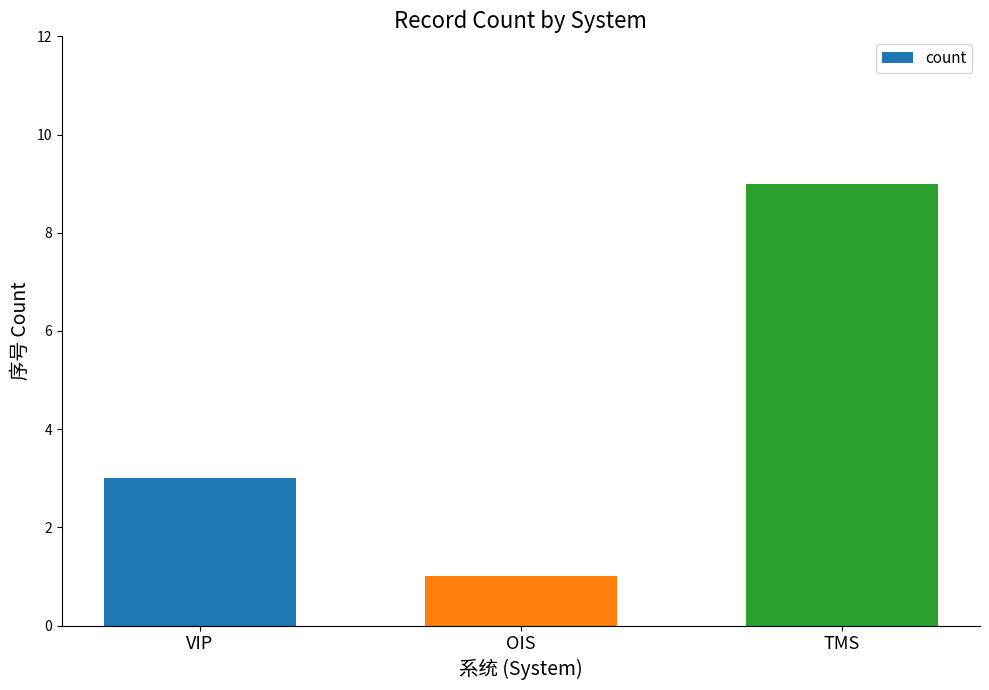

Rank the categories by value from lowest to highest.

OIS, VIP, TMS